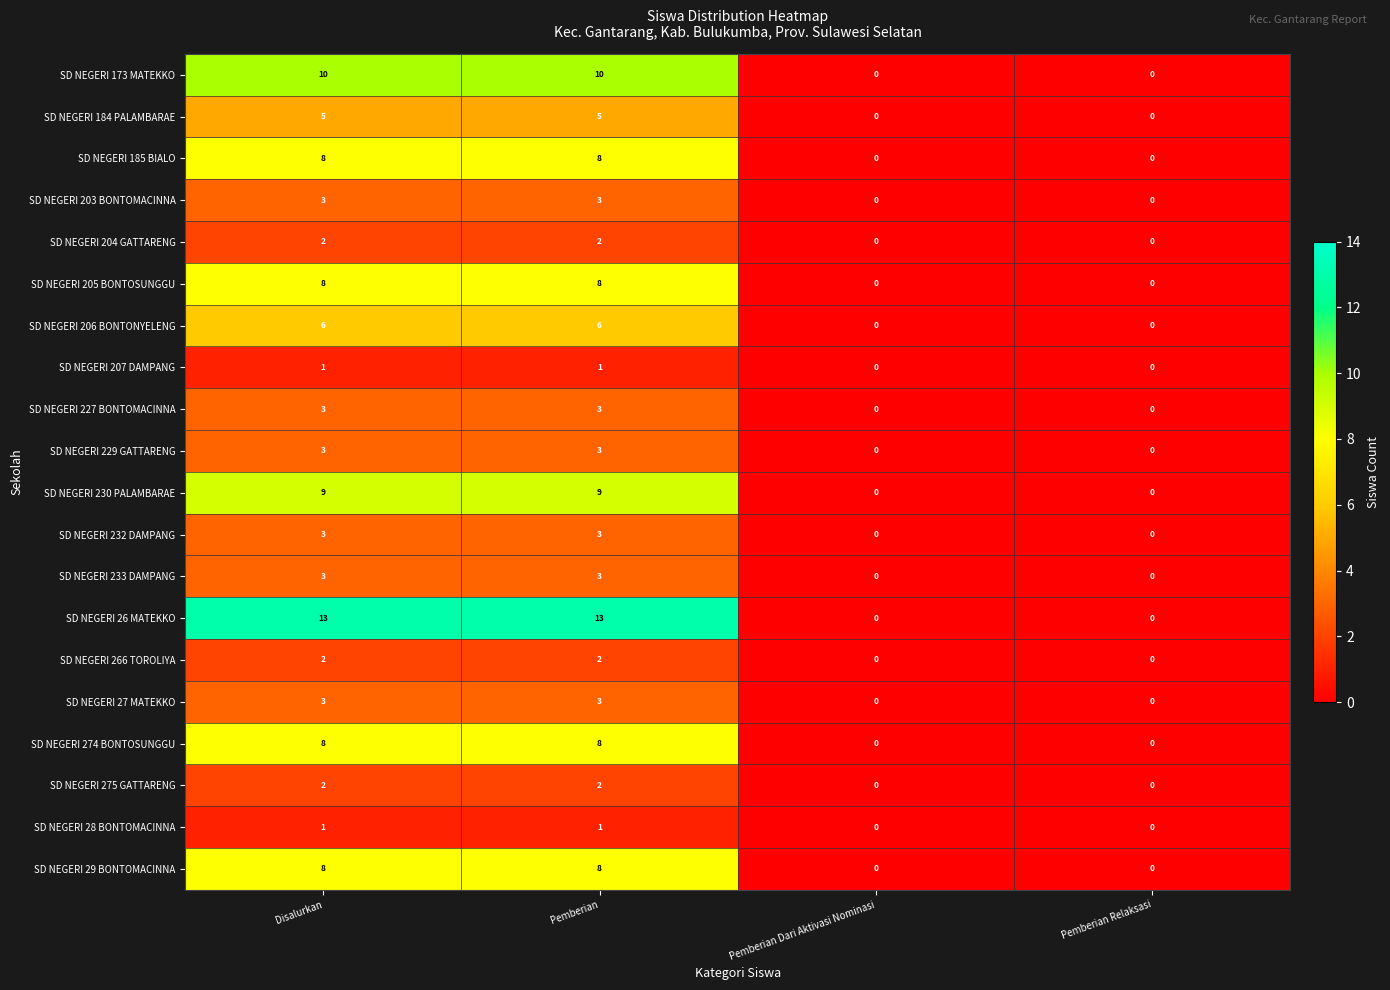

Which series has the widest spread of values?

SD NEGERI 26 MATEKKO